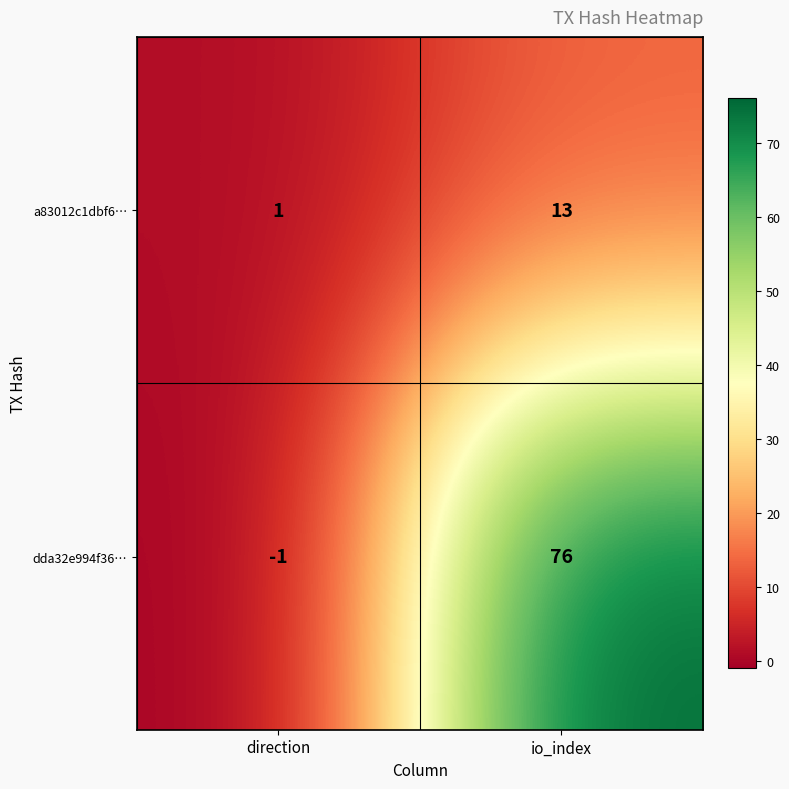

Which series has the largest range (max minus min)?

dda32e994f36…